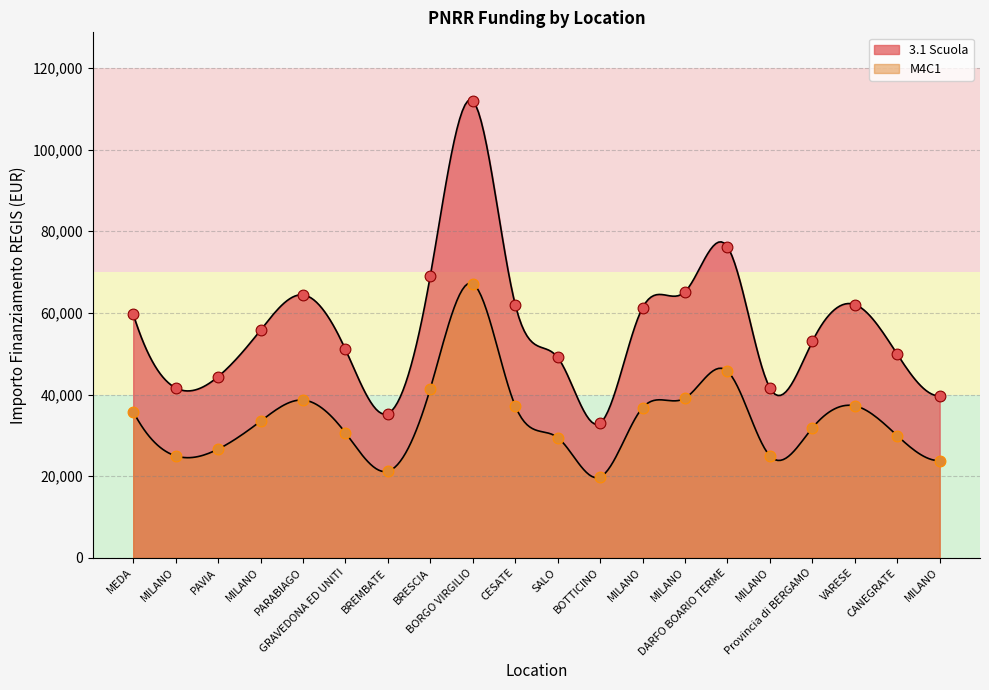

What are all the series names shown in the legend?

3.1 Scuola, M4C1